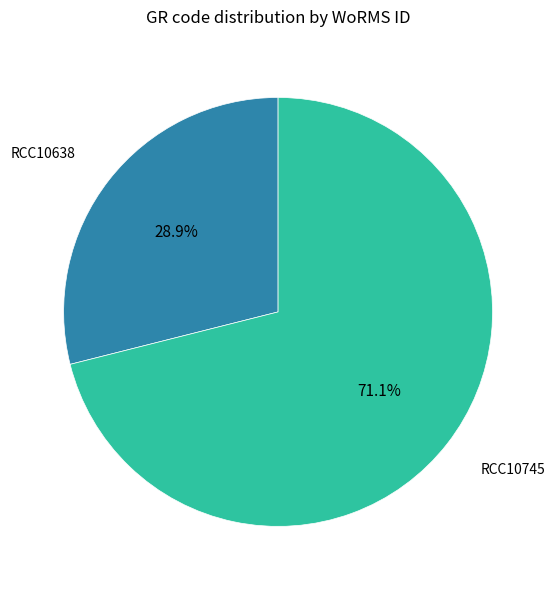

Which category has the biggest portion of the pie?

RCC10745